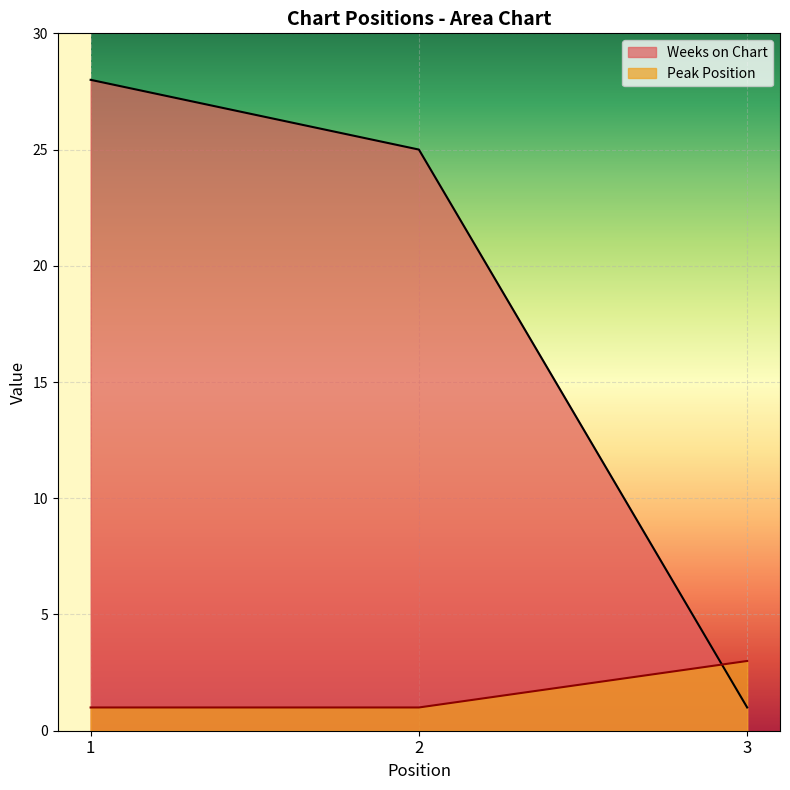

Reading left to right, what are all the values shown in this chart?

Weeks on Chart: 28	25	1
Peak Position: 1	1	3